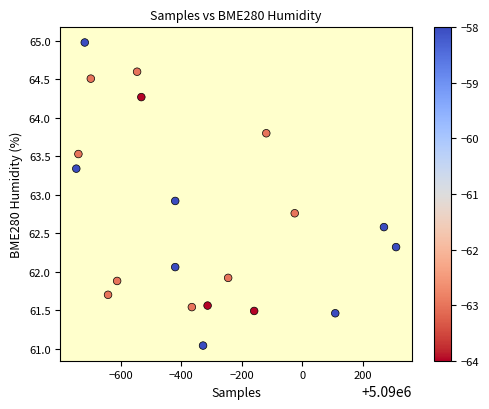

What is the range of X values (max minus min)?

1057.0